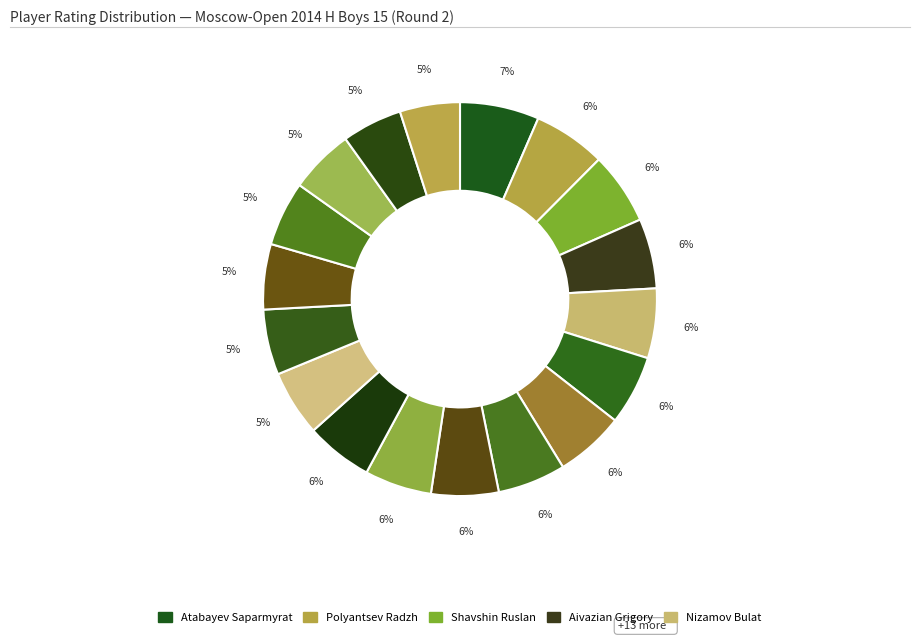

What is the smallest slice in the pie chart?

Khmelev Mikhail